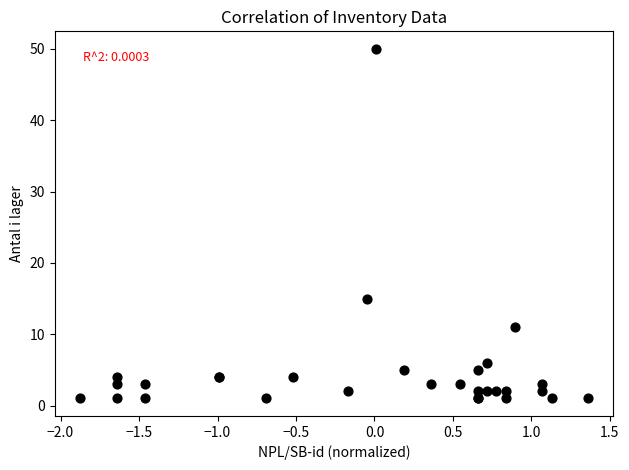

What Y value in the scatter plot is closest to 25?

15